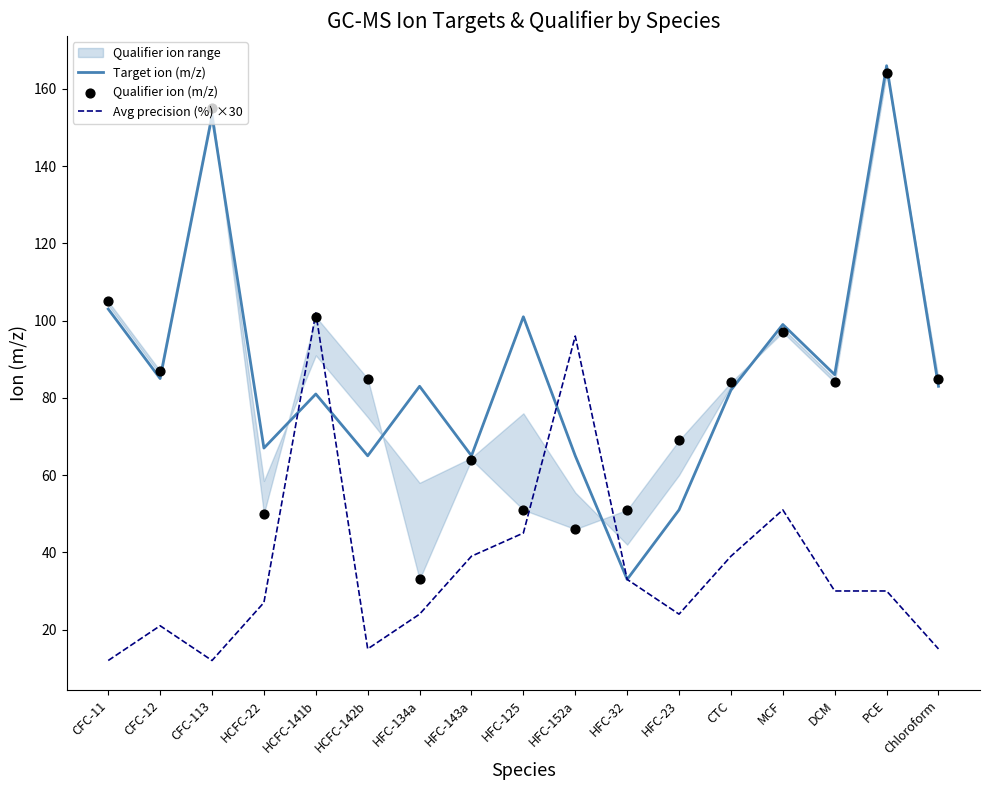

At how many categories does at least one series exceed 115?

2